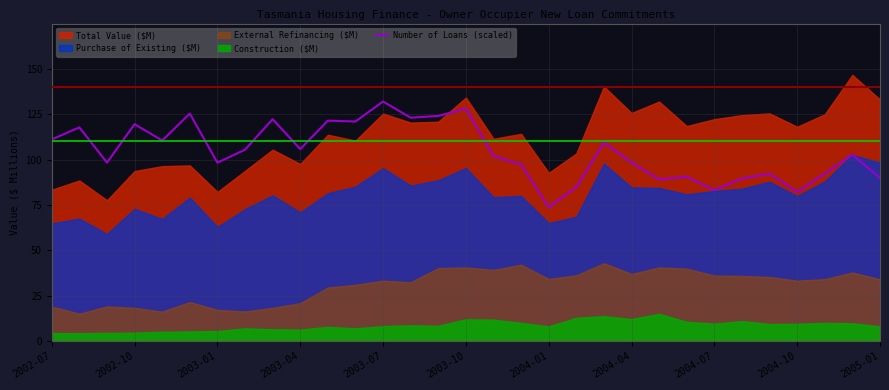

Is it true that Number of Loans (scaled) equals 128.6 at 2004-10?

False